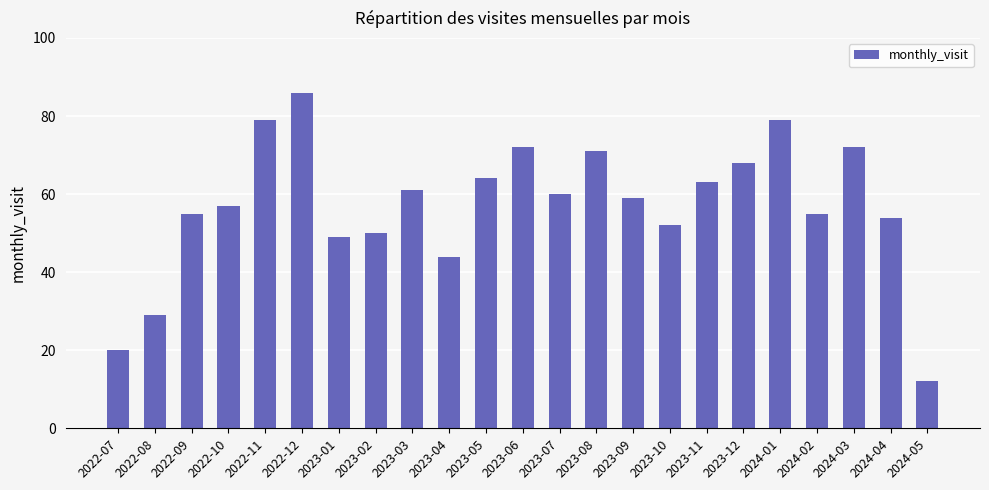

What is the smallest value displayed?

12